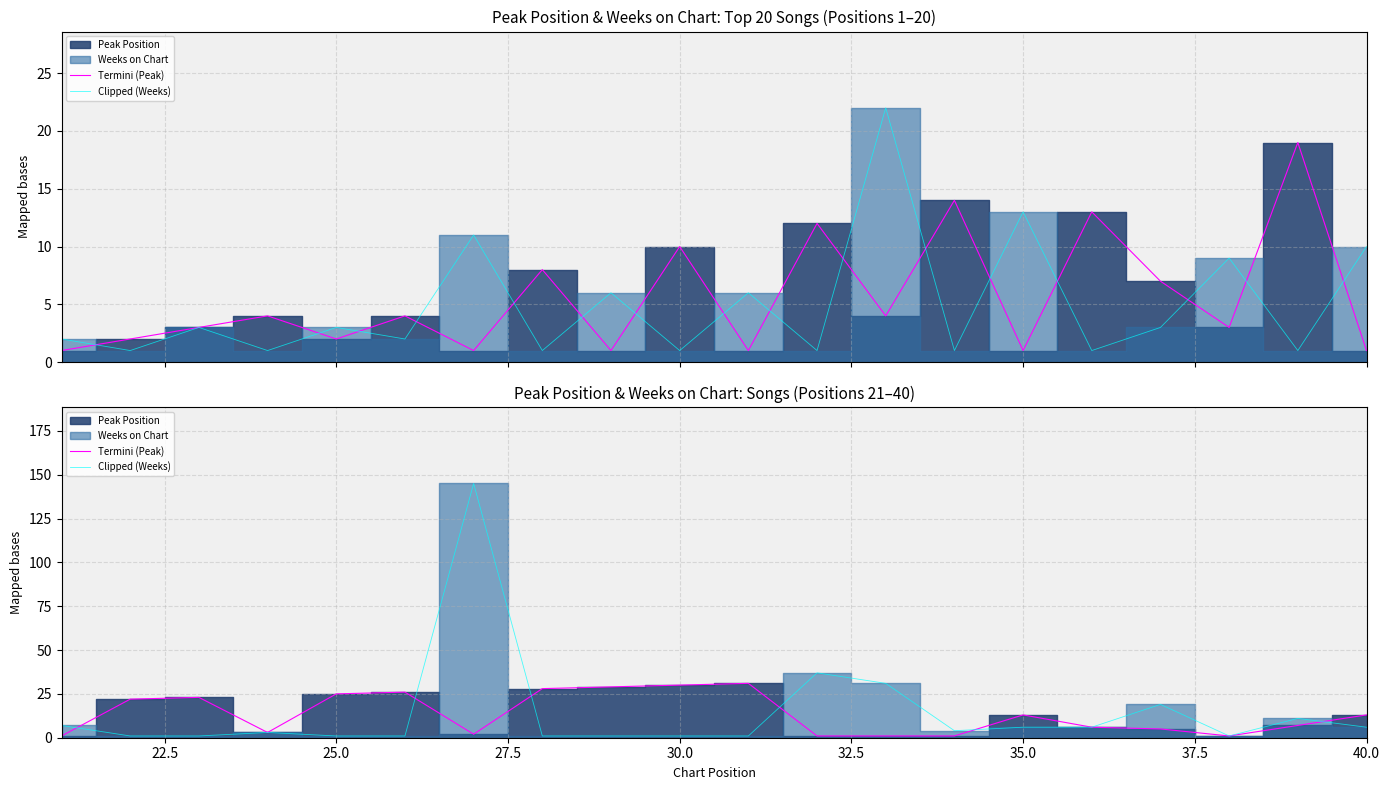

What is the lowest value of the Clipped (Weeks) series?

1